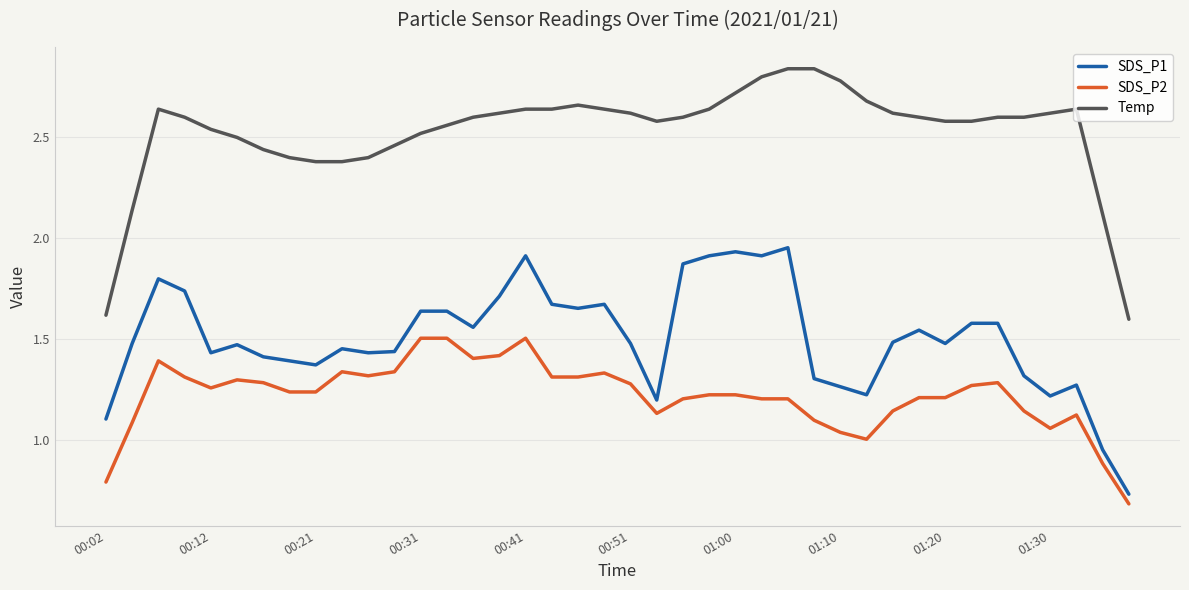

True or false: Temp and SDS_P1 intersect in this chart.

False